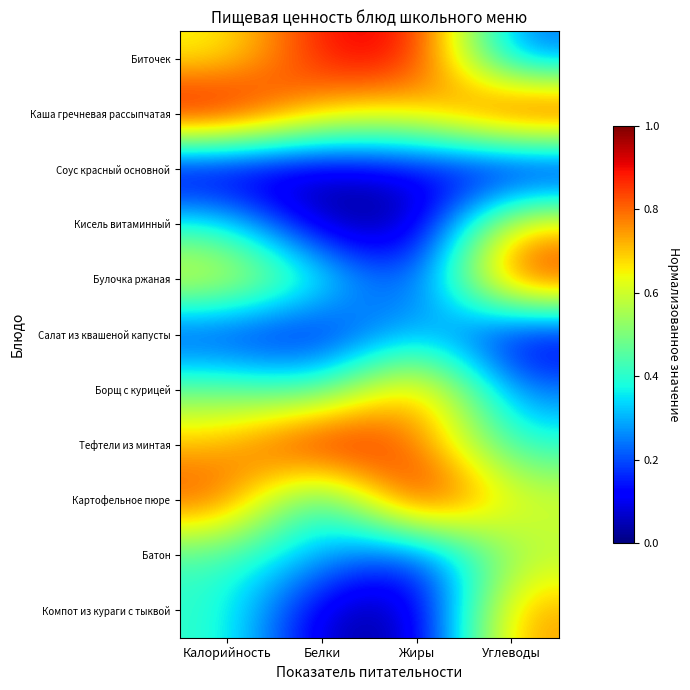

What is the total value across all series at Калорийность?

5.7